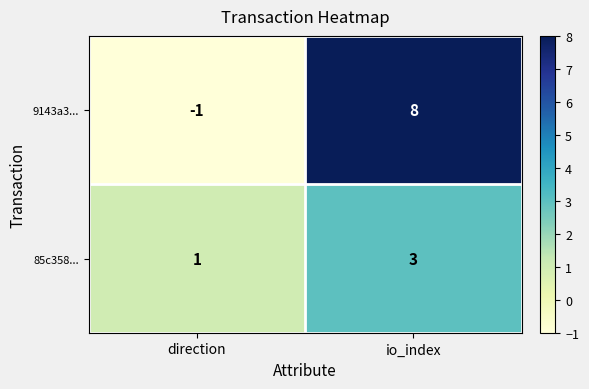

Which series has the largest total across all categories?

9143a3...